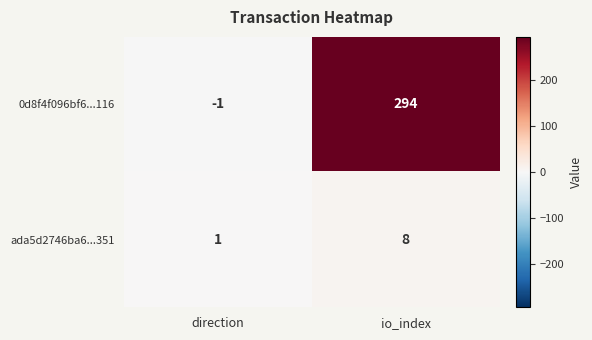

At which label does ada5d2746ba6...351 reach its peak?

io_index